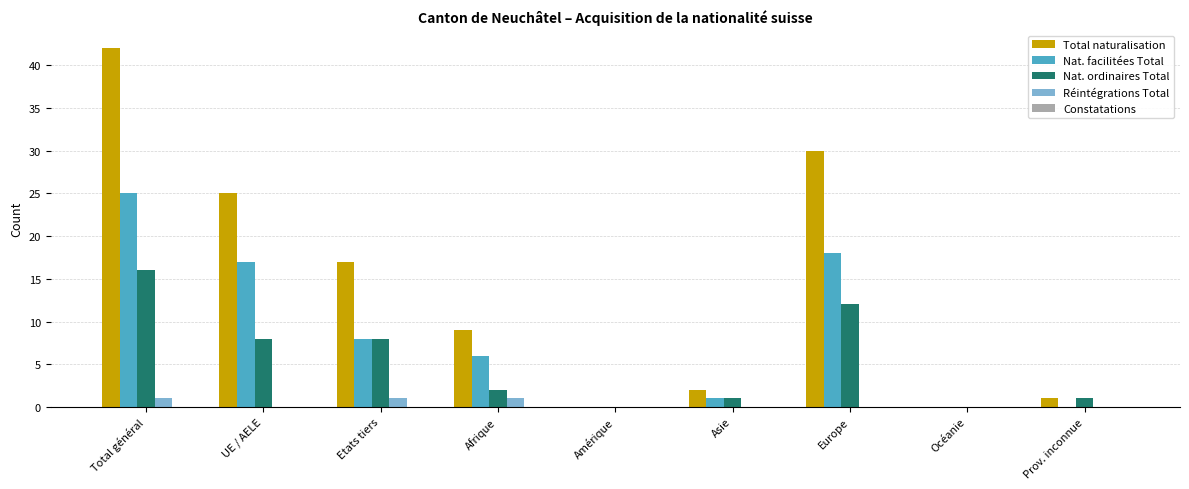

Which series changed the most between Total général and Europe?

Total naturalisation